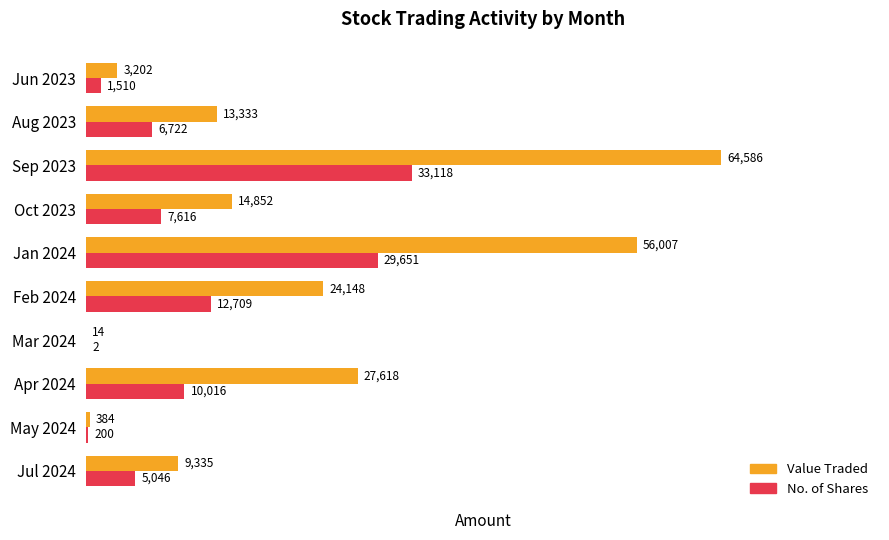

What value does the Value Traded series have at Oct 2023, to the nearest 50?

14850